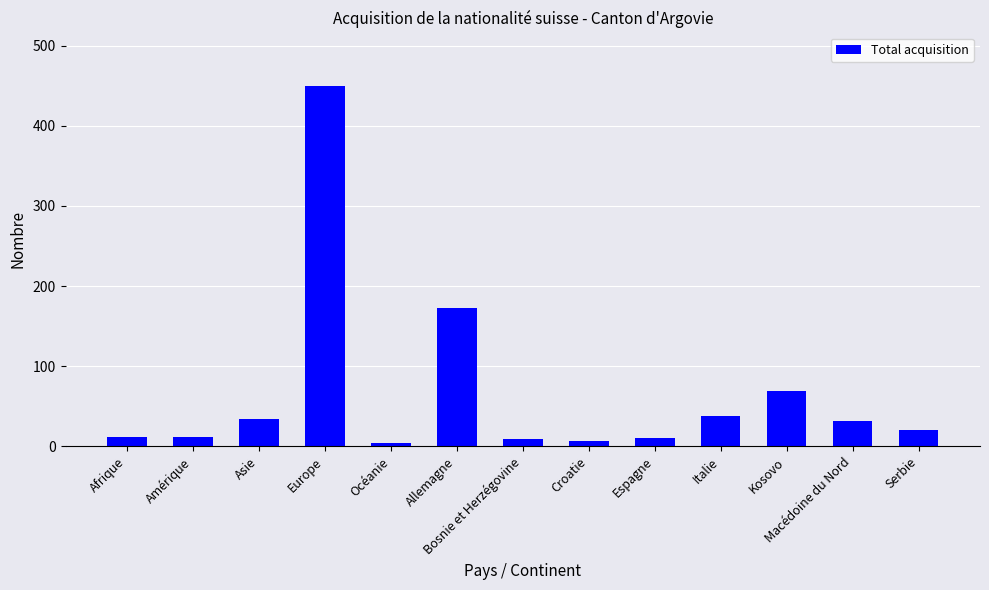

Where is the data nearest to the value 226?

Allemagne